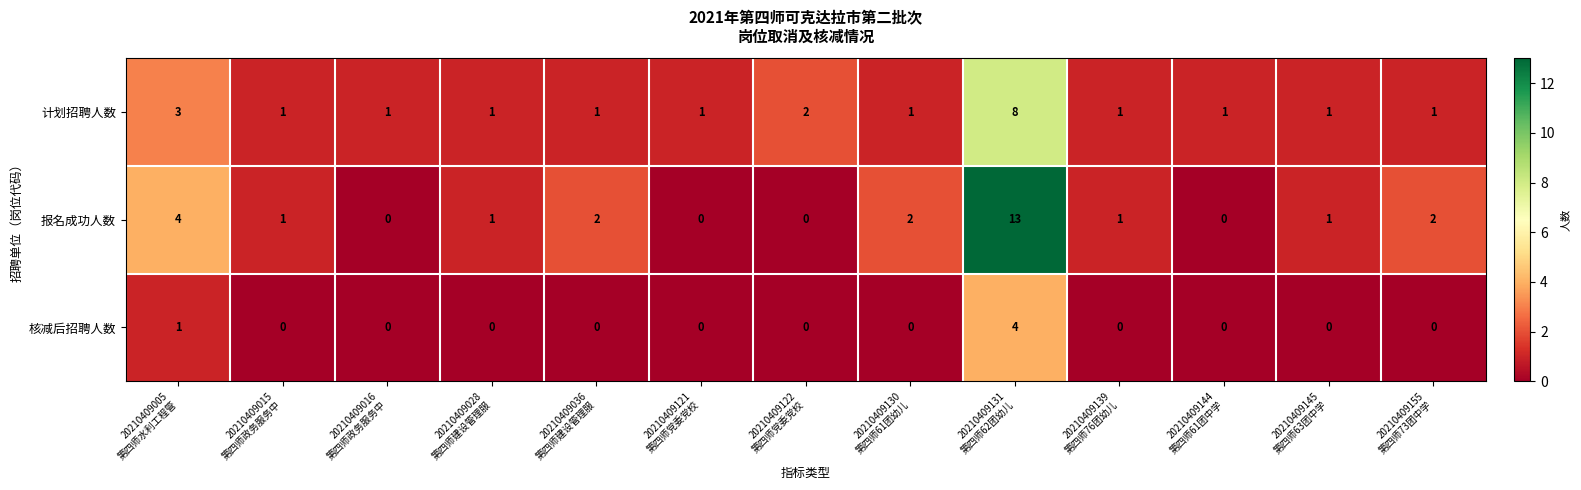

List the series in order of their overall mean, lowest first.

核减后招聘人数, 计划招聘人数, 报名成功人数